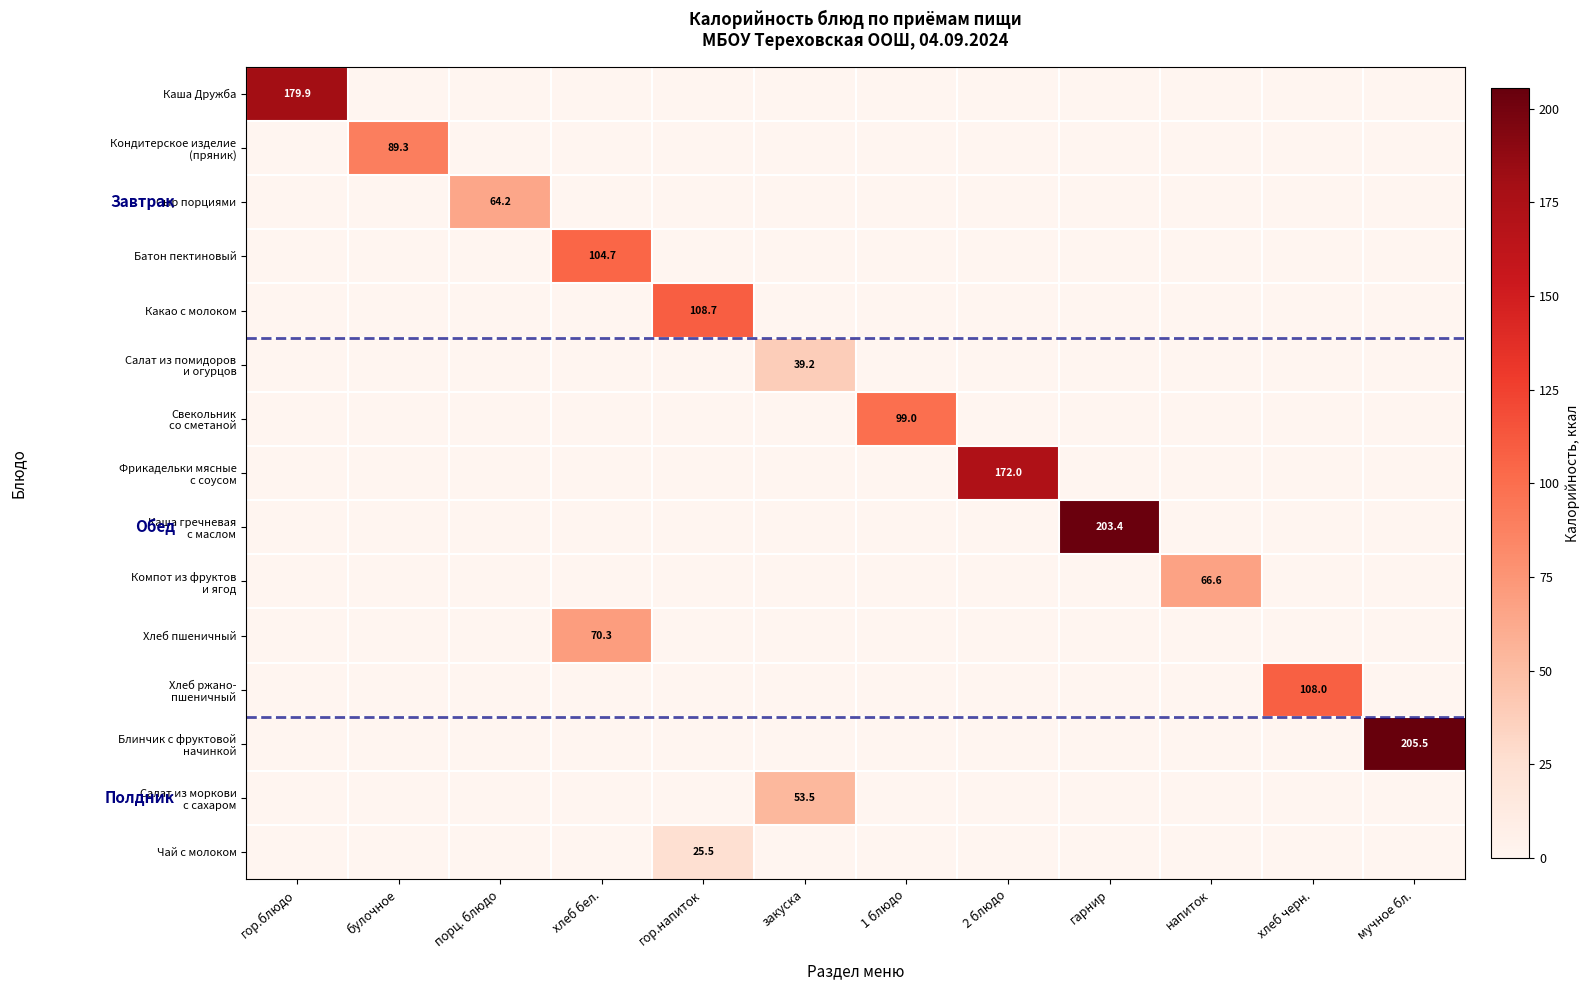

How many values in the Каша гречневая с маслом series exceed 0?

1